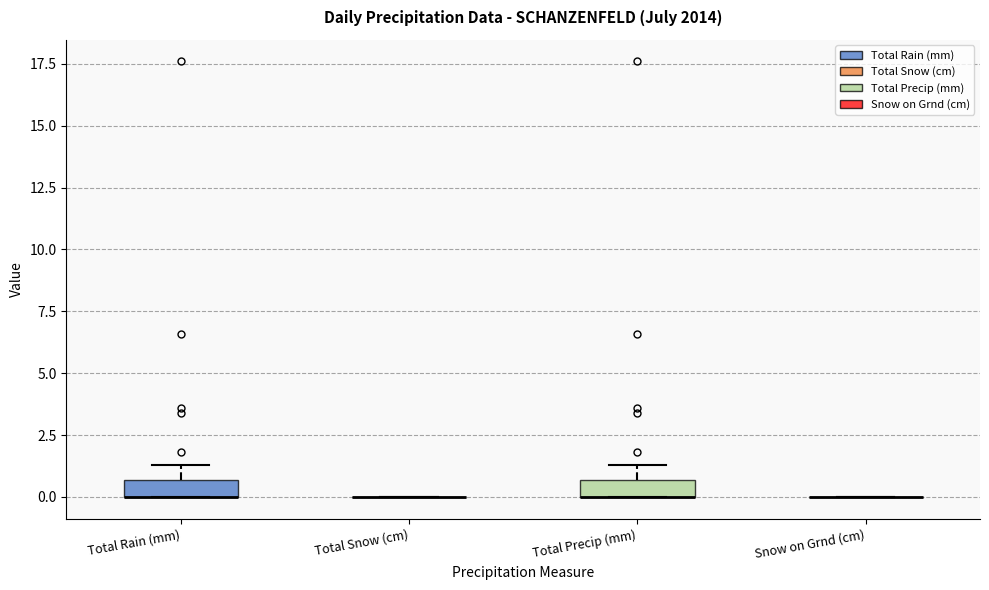

Where is the lower edge of the box for Total Precip (mm) on the y-axis? The values are not printed on the chart, so give them approximately, as read against the axis.

0.0